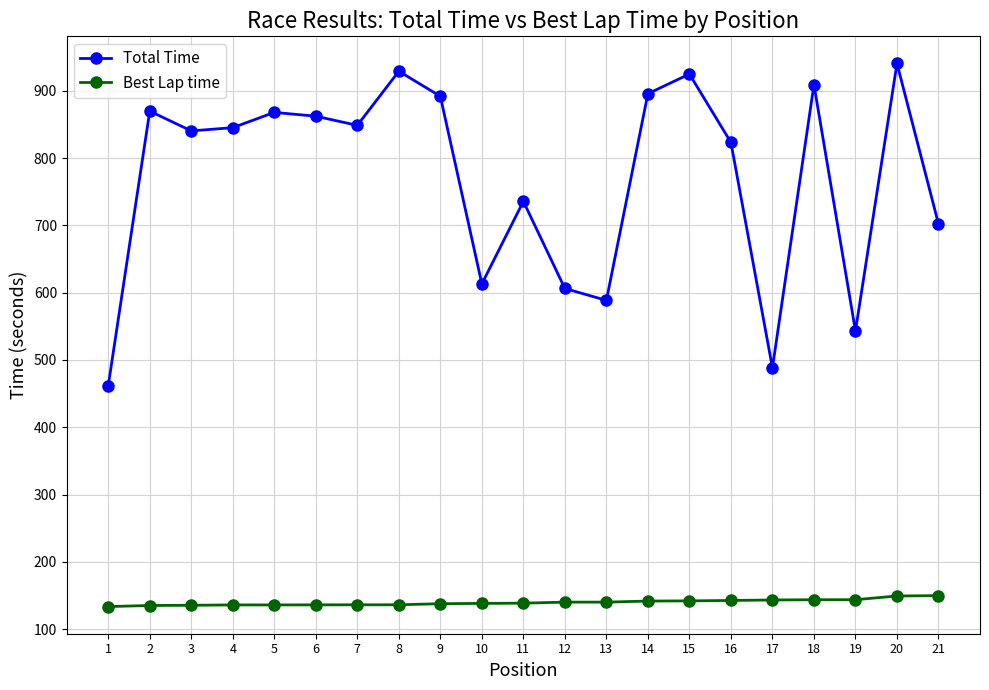

True or false: Total Time has more than 0 interior local peaks.

True